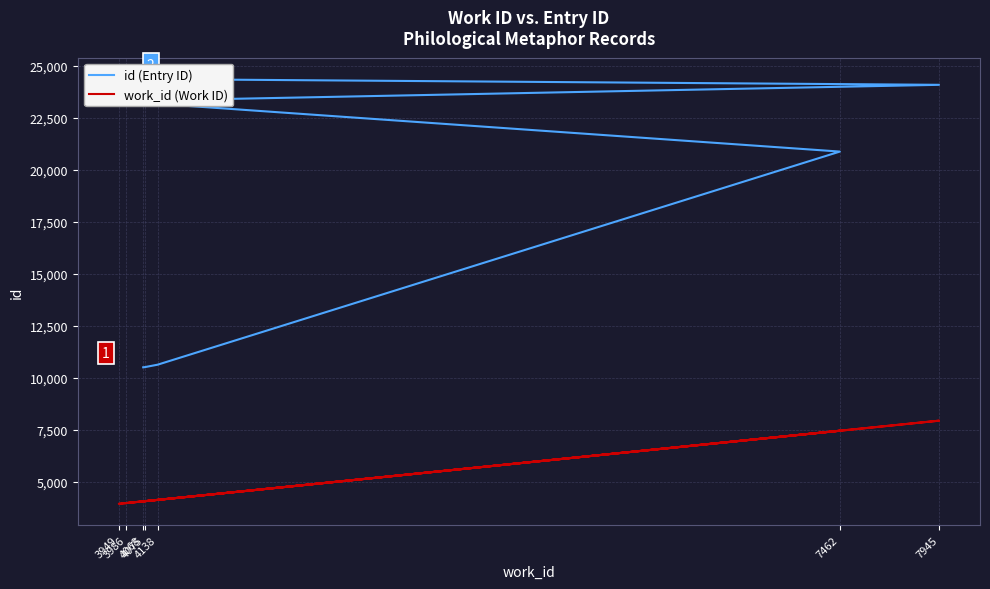

Reading left to right, transcribe all the data shown in this chart.

id (Entry ID): 10511	10518	10636	20880	23307	24089	24372
work_id (Work ID): 4068	4075	4138	7462	3949	7945	3986